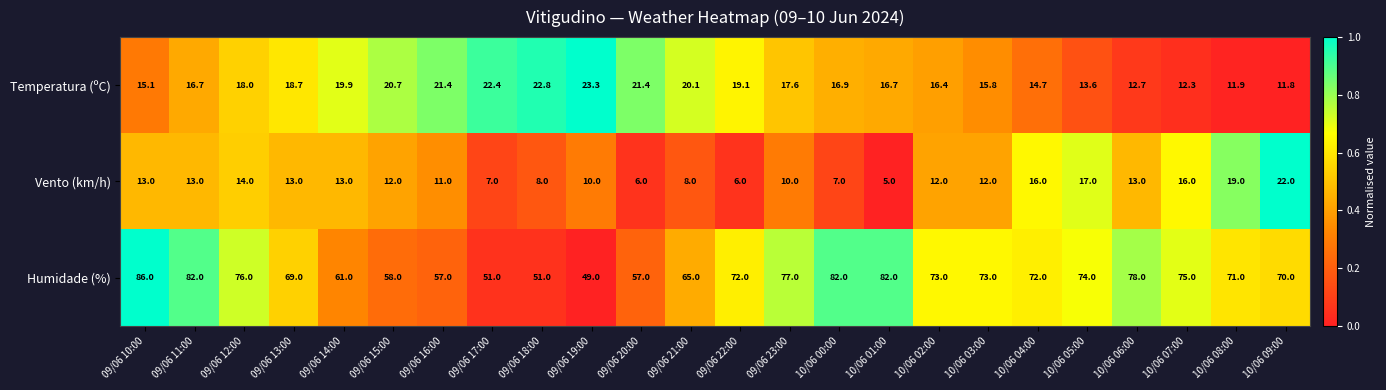

The Vento (km/h) series shows 6.0 at 09/06 20:00. True or false?

True